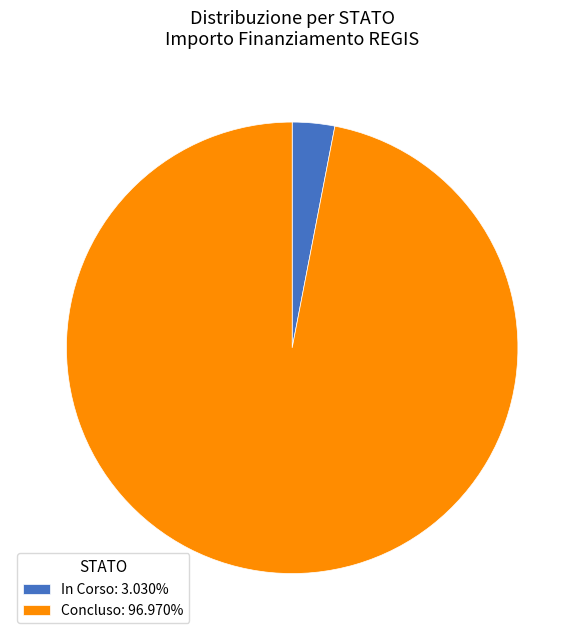

Approximately how many times larger is the value at Concluso: 96.970% compared to In Corso: 3.030%?

32.0